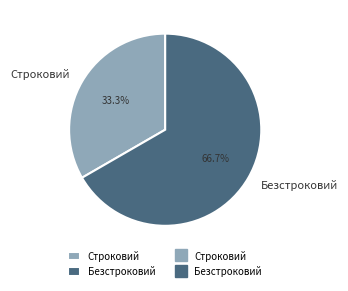

Which slice represents more than half of the pie?

Безстроковий